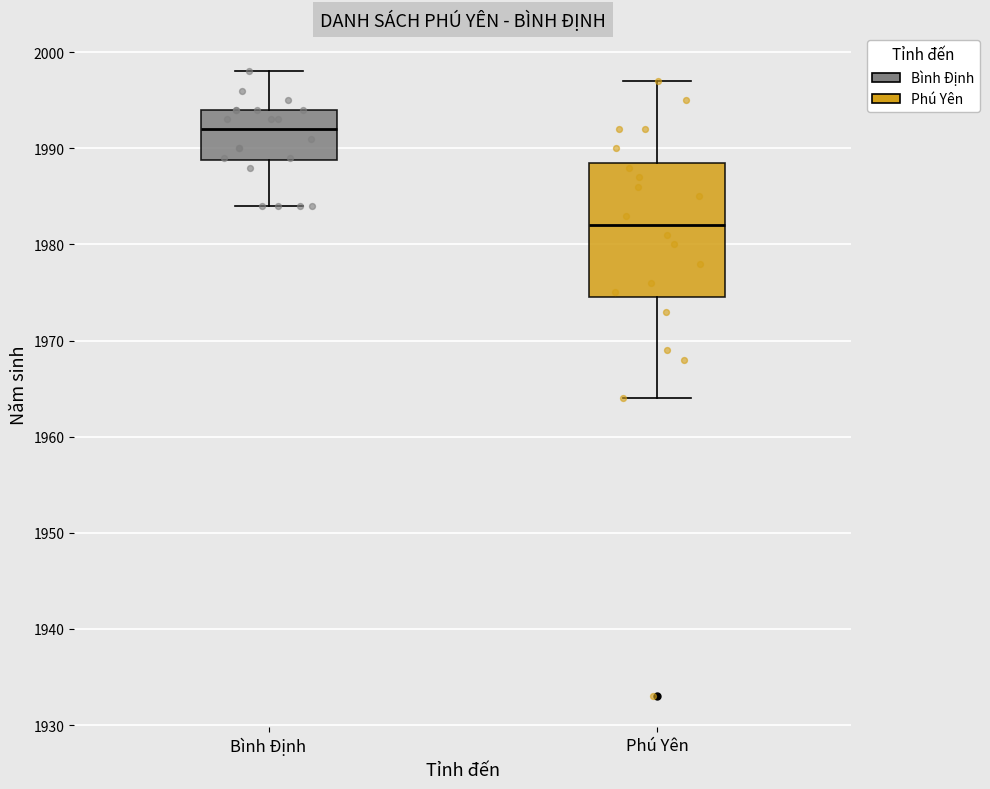

Reading left to right, read every box against the y-axis: the position of its median line, the range the box covers, and the ends of its whiskers. The values are not printed on the chart, so give them approximately, as read against the axis.

Bình Định: median 1992, box 1989 to 1994, whiskers 1984 to 1998
Phú Yên: median 1982, box 1975 to 1989, whiskers 1964 to 1997